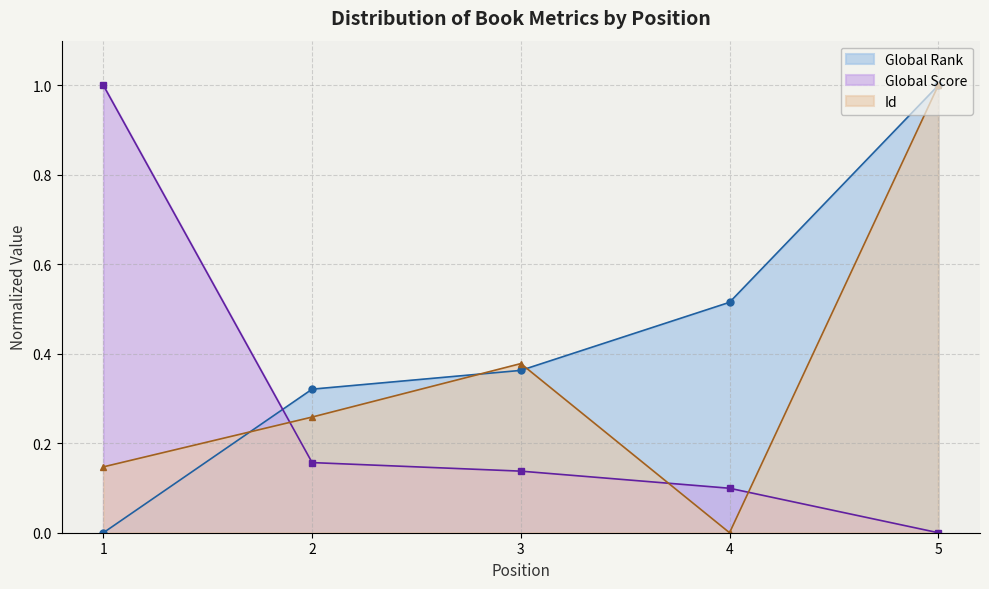

True or false: Id and Global Rank cross at least once.

True